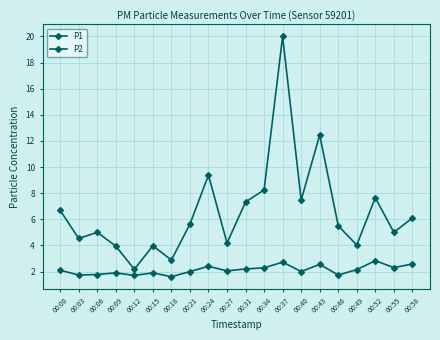

How many data points does each series have?

20